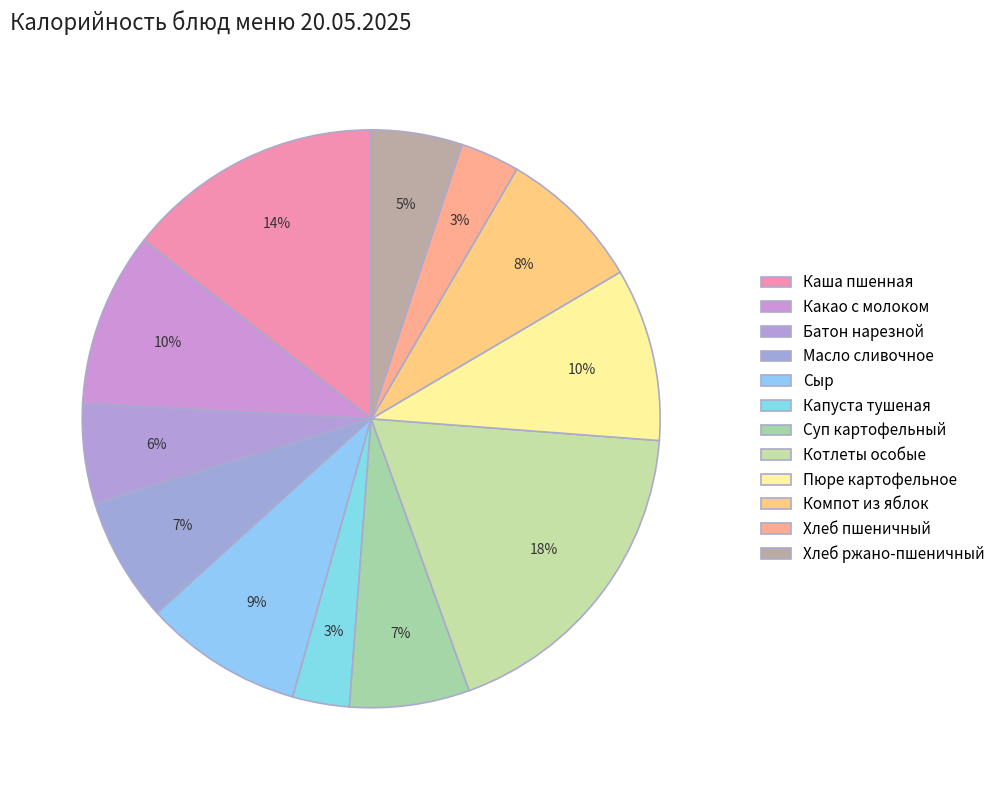

To the nearest percent, what percentage of the pie is Капуста тушеная?

3%